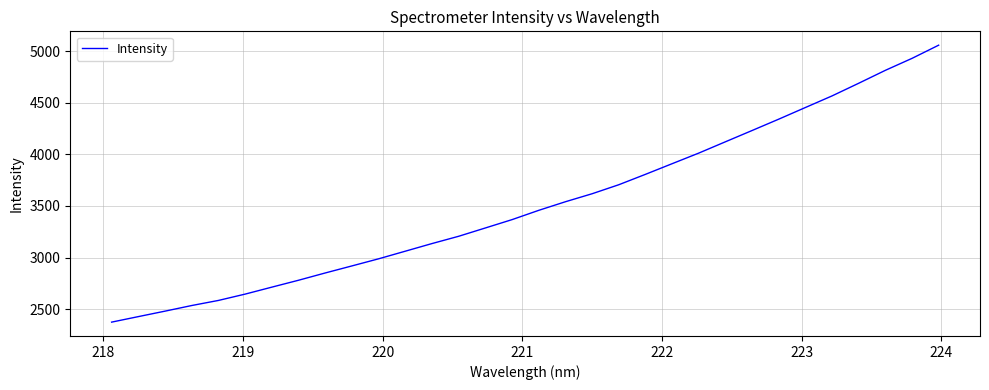

What is the smallest value displayed?

2373.9